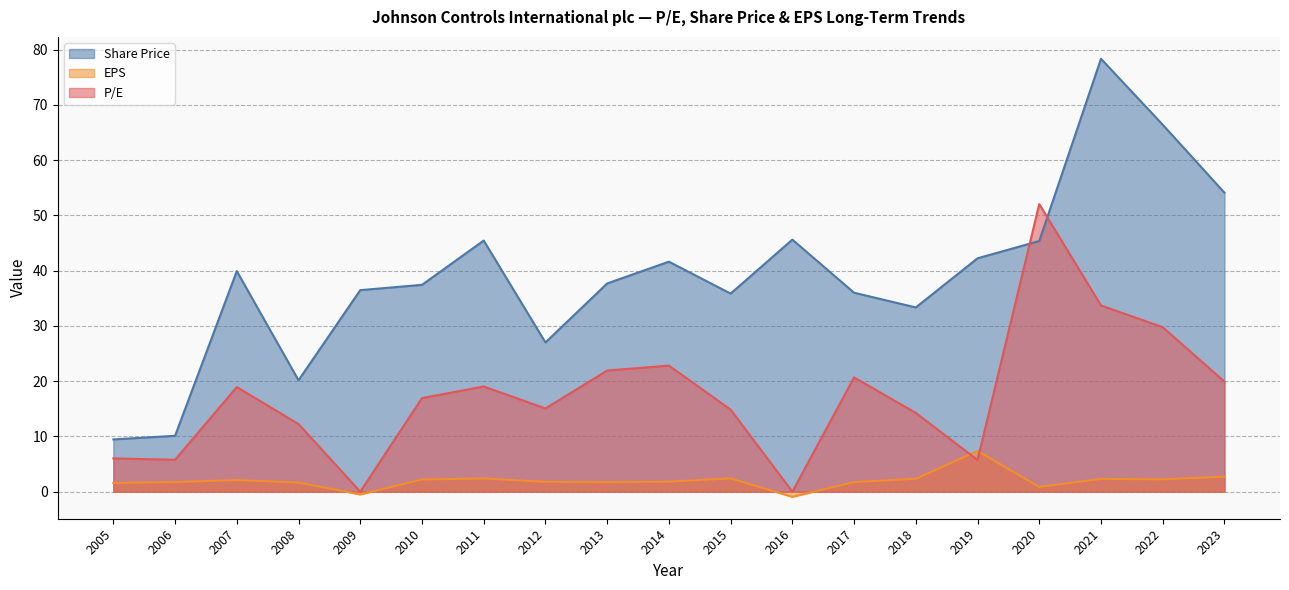

Rank the series at 2019 from highest to lowest value.

Share Price, EPS, P/E